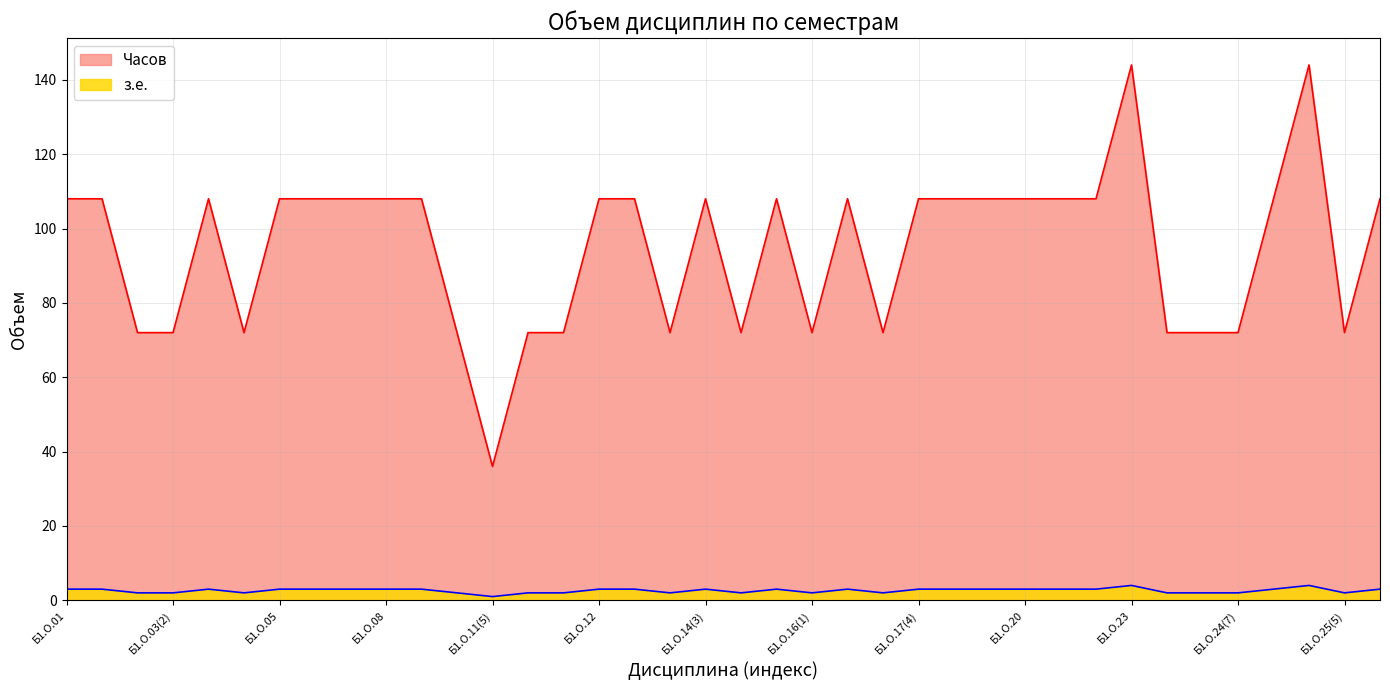

How many data points does each series have?

38